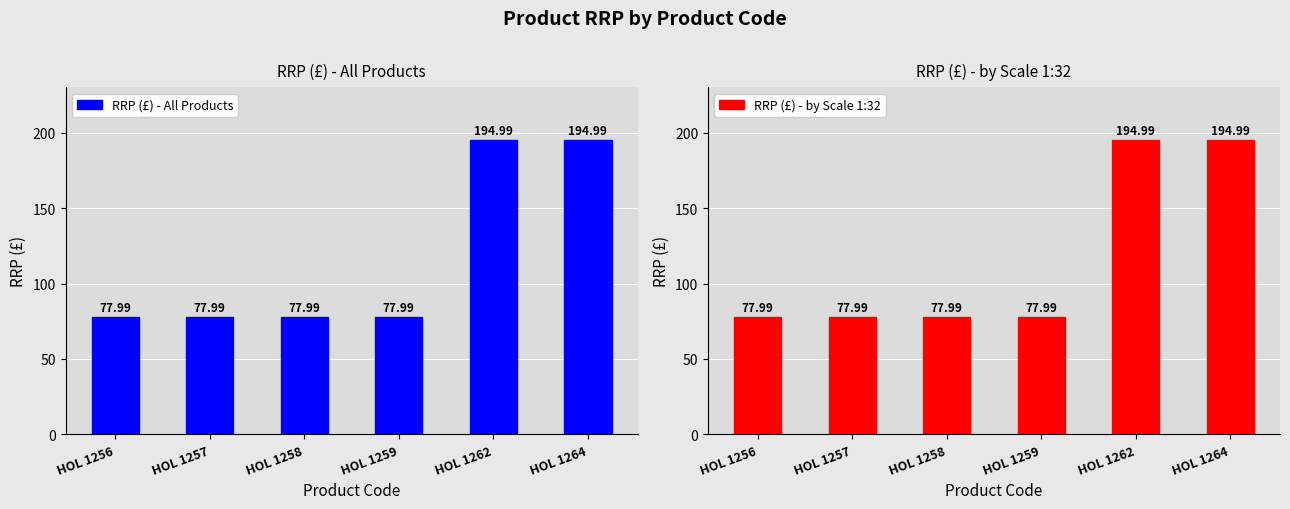

List the labels in order of RRP (£) - All Products value, smallest first.

HOL 1256, HOL 1257, HOL 1258, HOL 1259, HOL 1262, HOL 1264